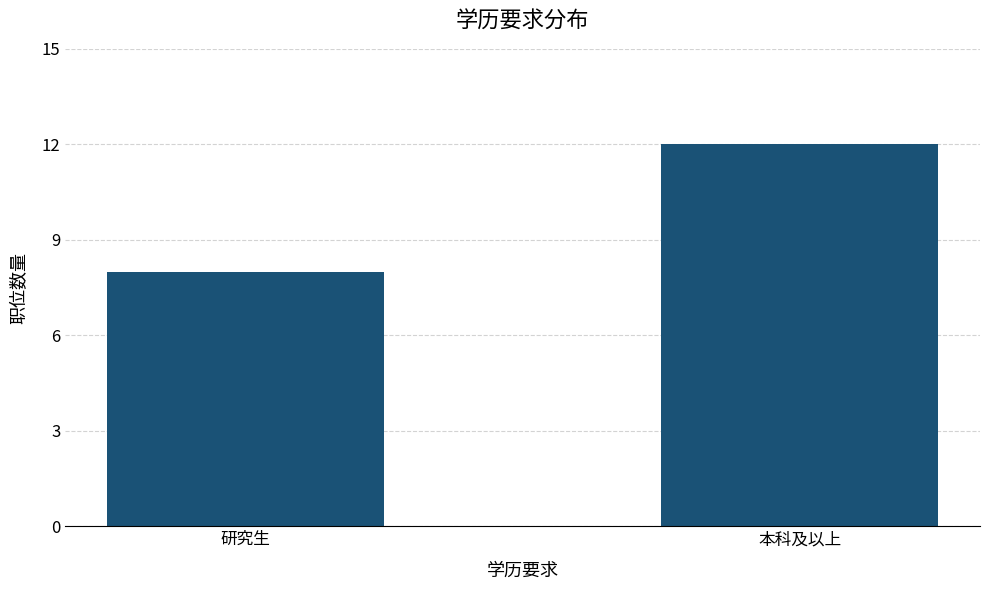

What is the change in value from 研究生 to 本科及以上?

+4